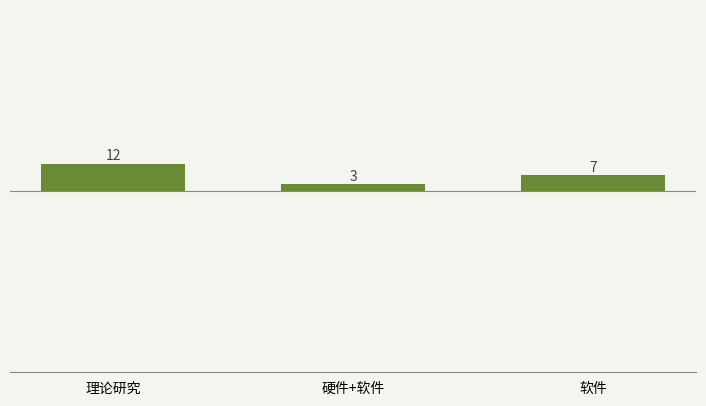

At which label is the value closest to 7?

软件